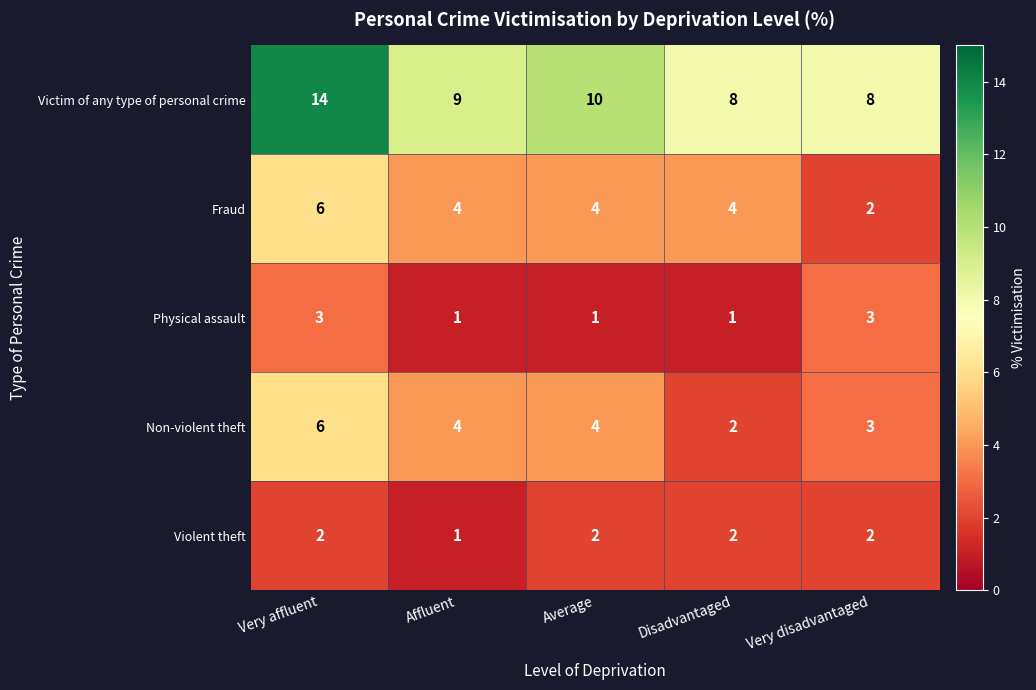

Which series has the widest spread of values?

Victim of any type of personal crime